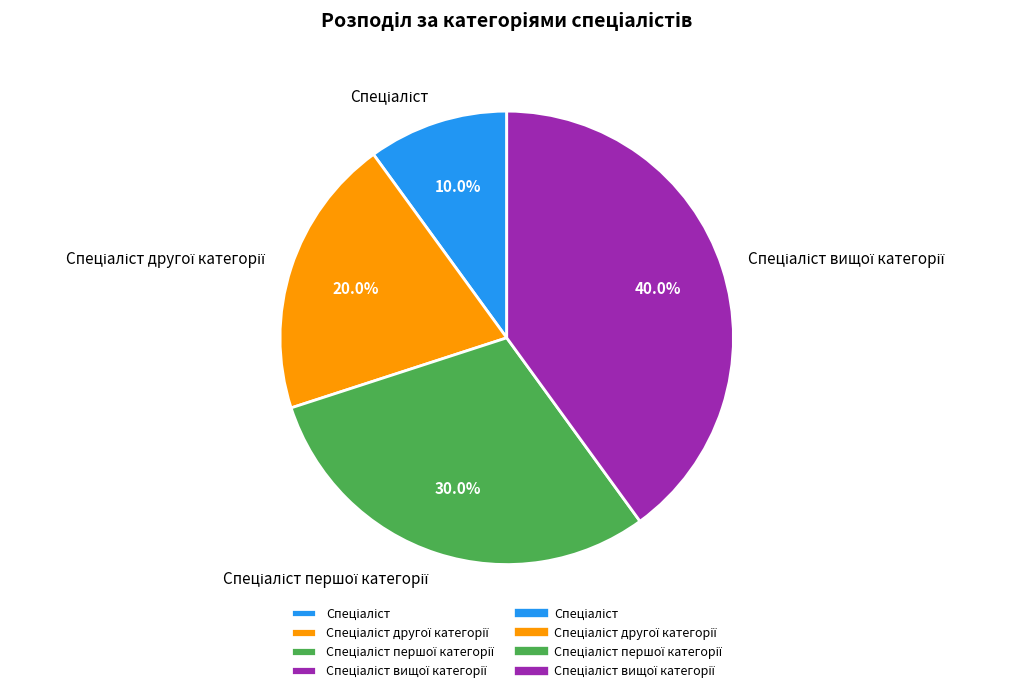

Is there a majority slice in this chart?

No